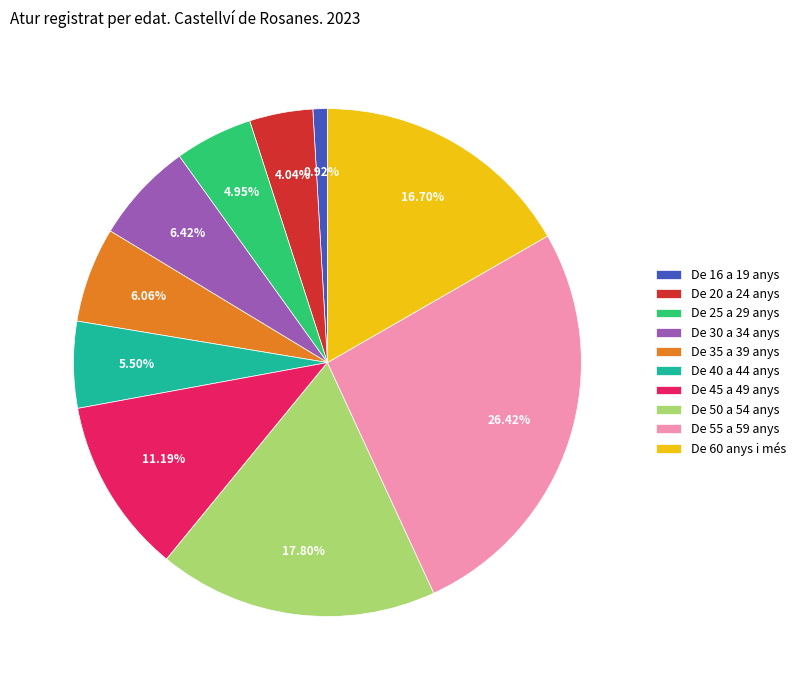

Between De 16 a 19 anys and De 45 a 49 anys, which is larger?

De 45 a 49 anys